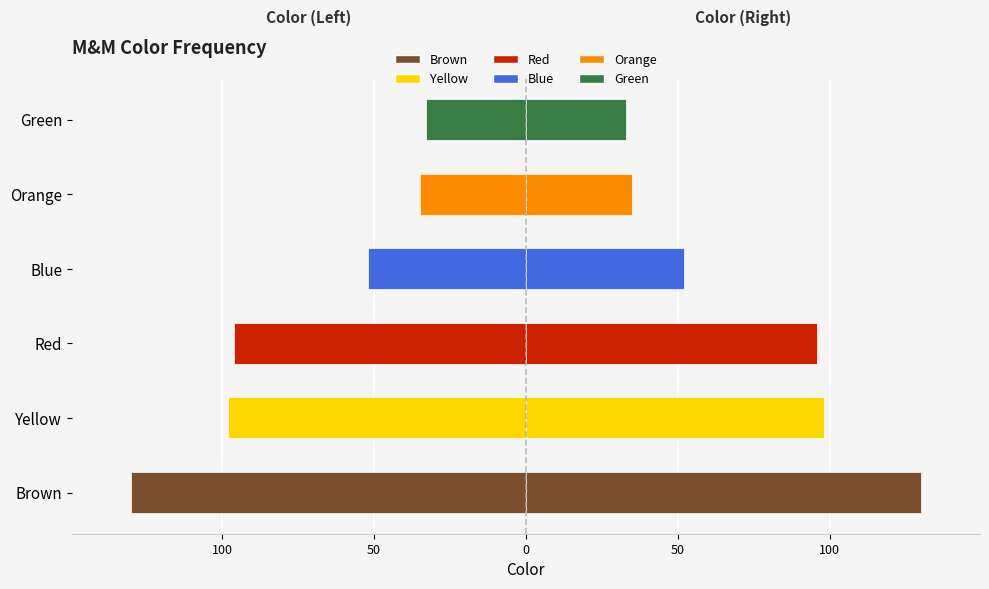

How many data points are less than -52?

3